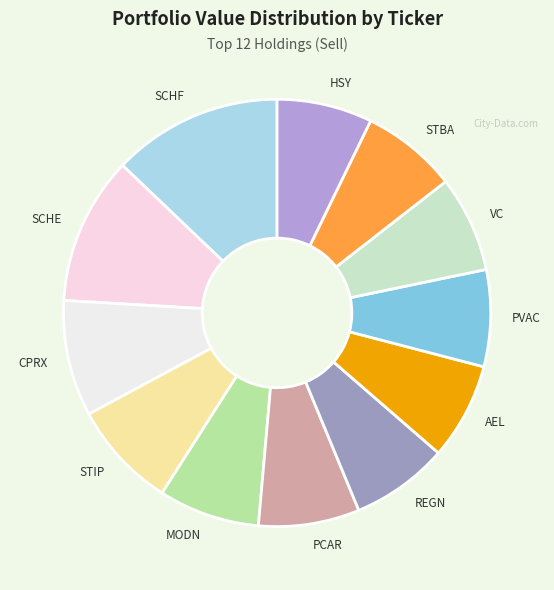

Which slice is the largest?

SCHF